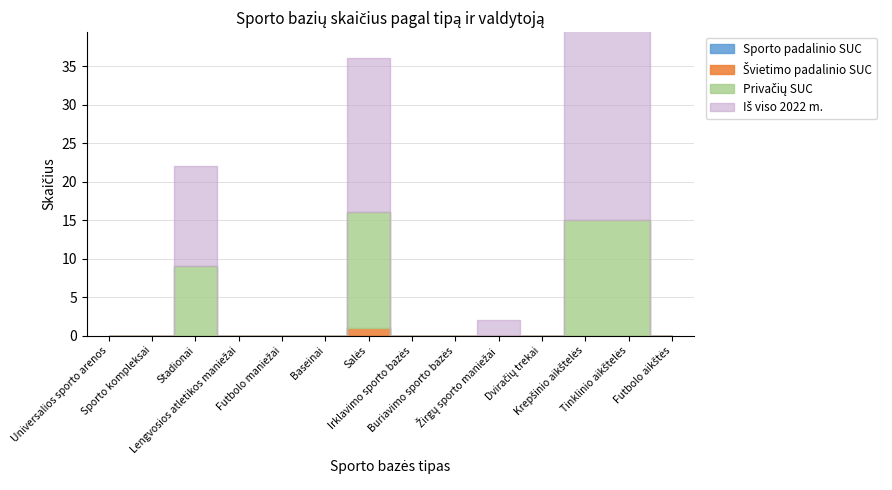

The value of Sporto padalinio SUC at Buriavimo sporto bazės is 0. True or false?

True